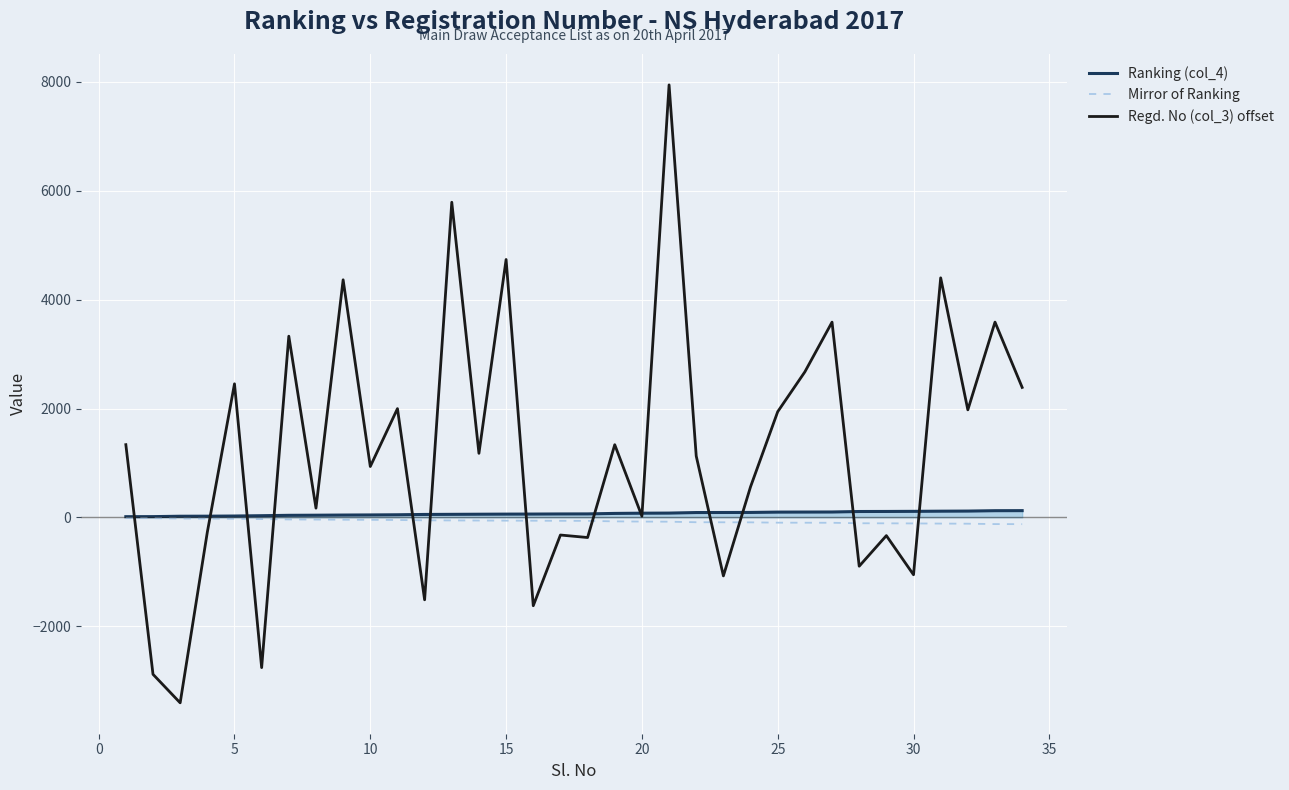

How many categories are shown in the chart?

34